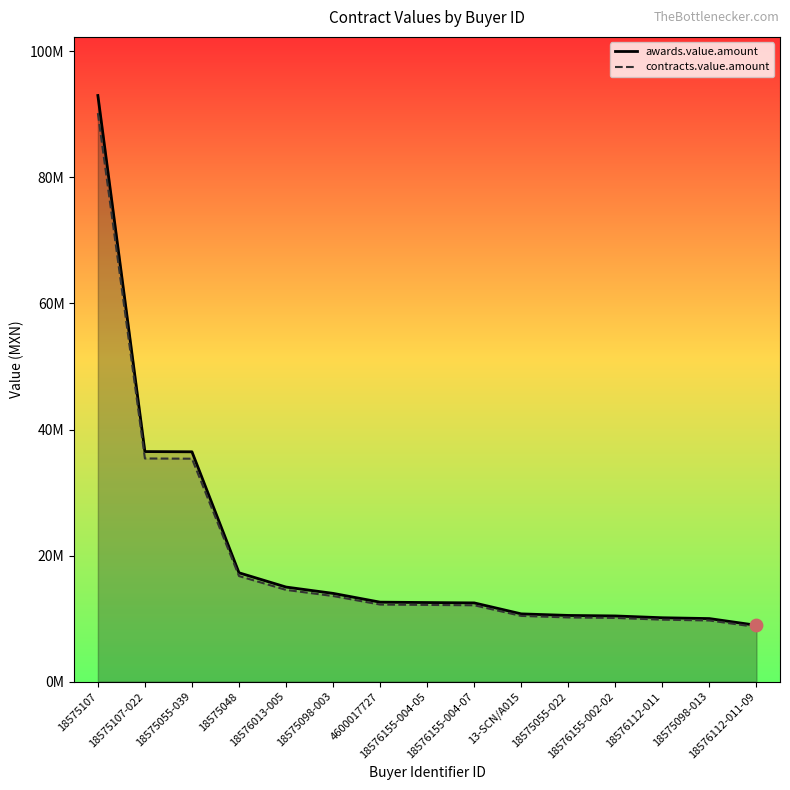

What is the total value across all series at 18575107-022?

71905000.0